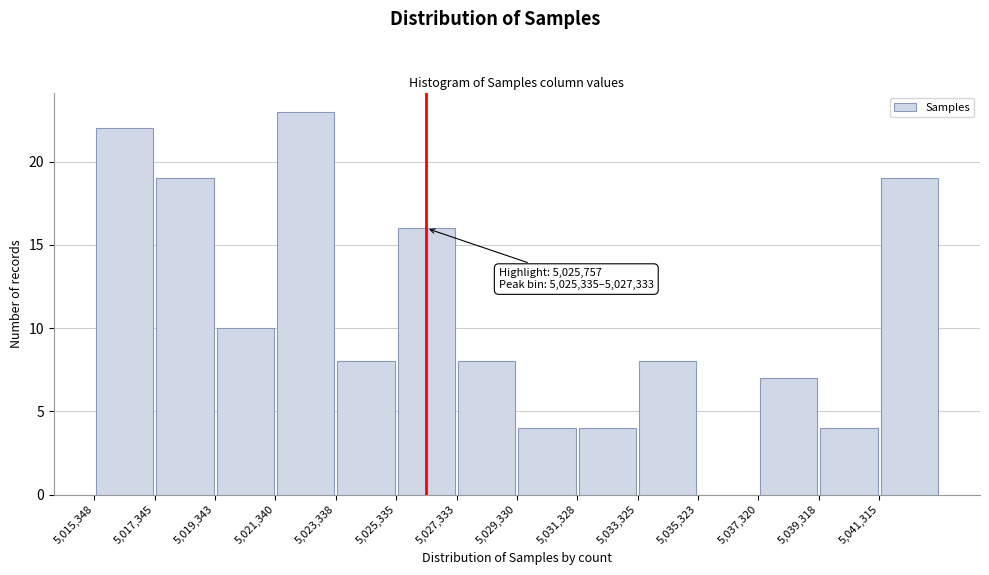

Over which range of the x-axis is the bar tallest?

5021400 to 5023400